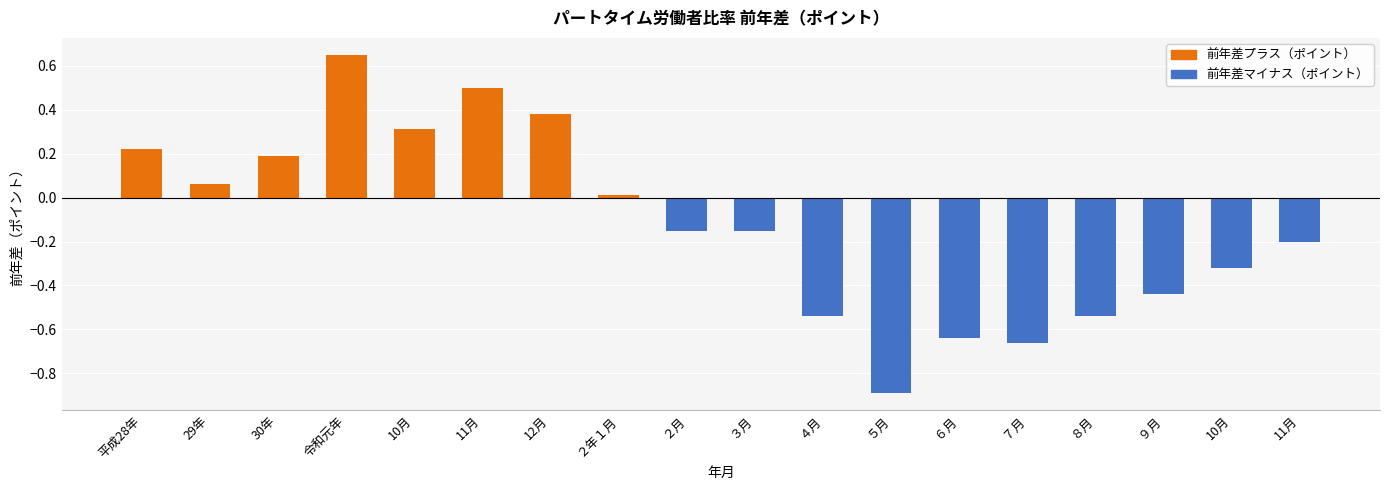

What is the change in value from 30年 to 10月?

-0.5